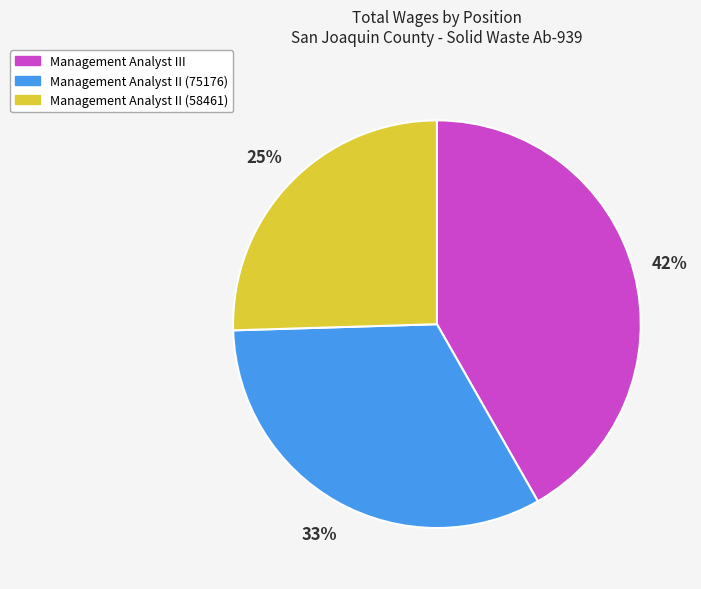

Which has a higher value, Management Analyst II (58461) or Management Analyst III?

Management Analyst III